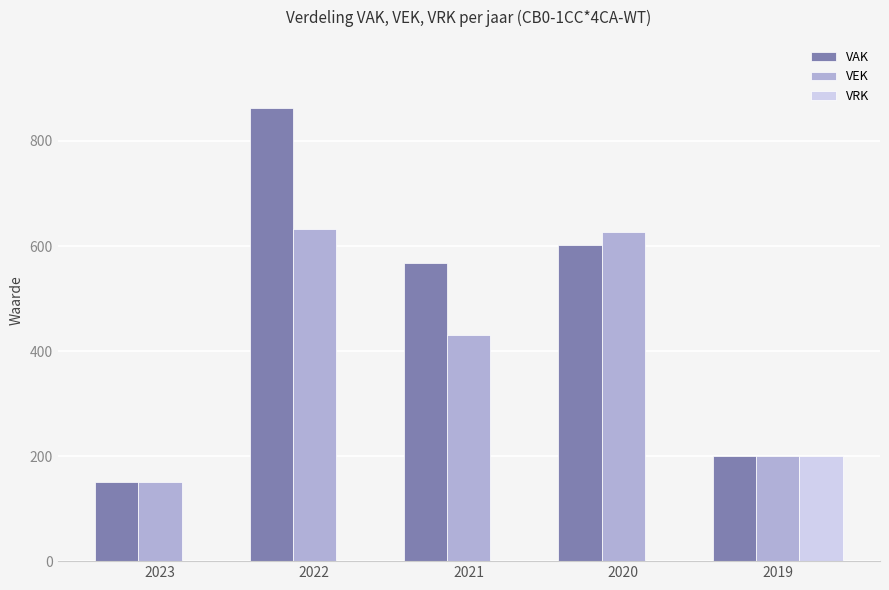

Reading left to right, transcribe all the data shown in this chart.

VAK: 150	863	567	602	200
VEK: 150	632	431	626	200
VRK: 0	0	0	0	200